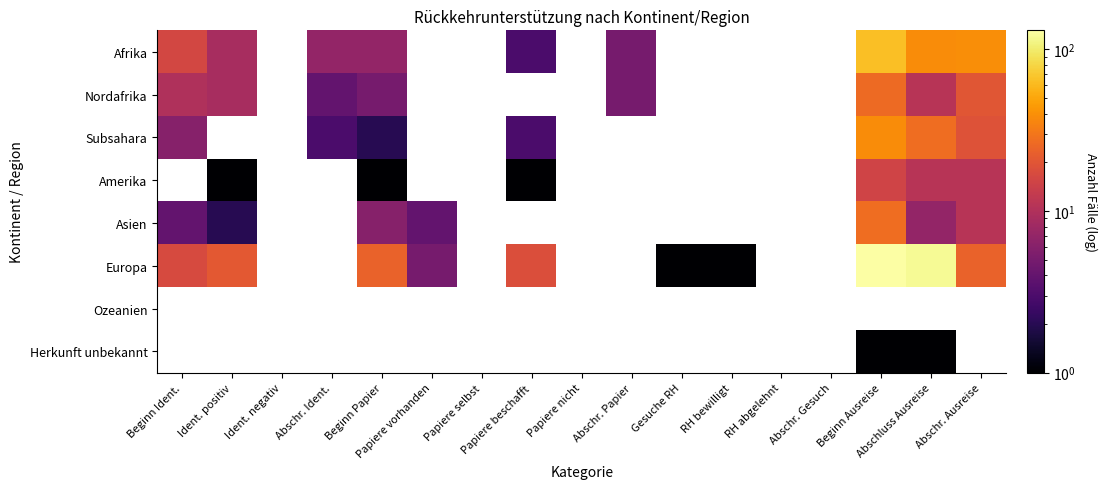

What is the minimum value for Asien?

2.0